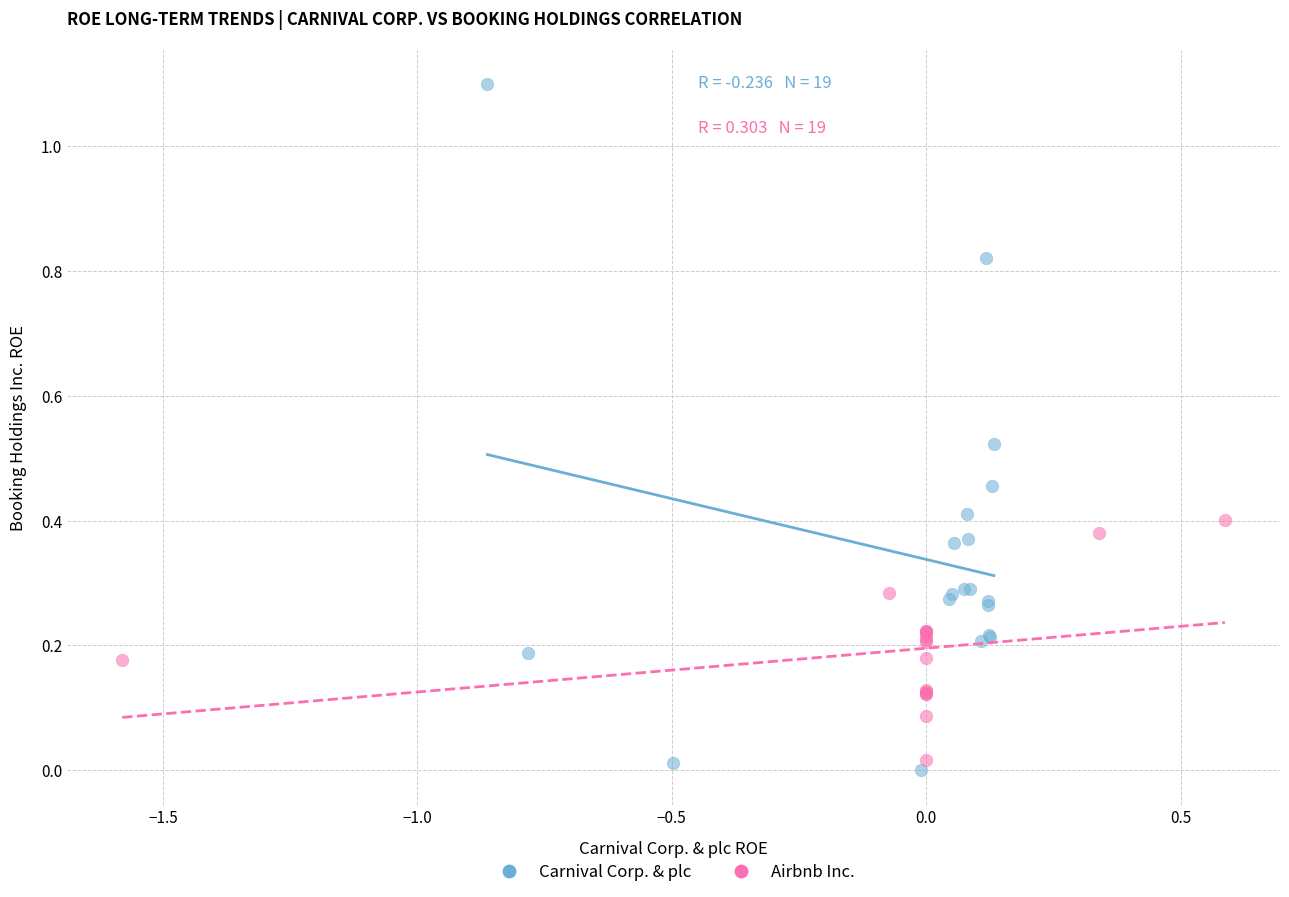

Which series has the widest spread of Y values?

Carnival Corp. & plc